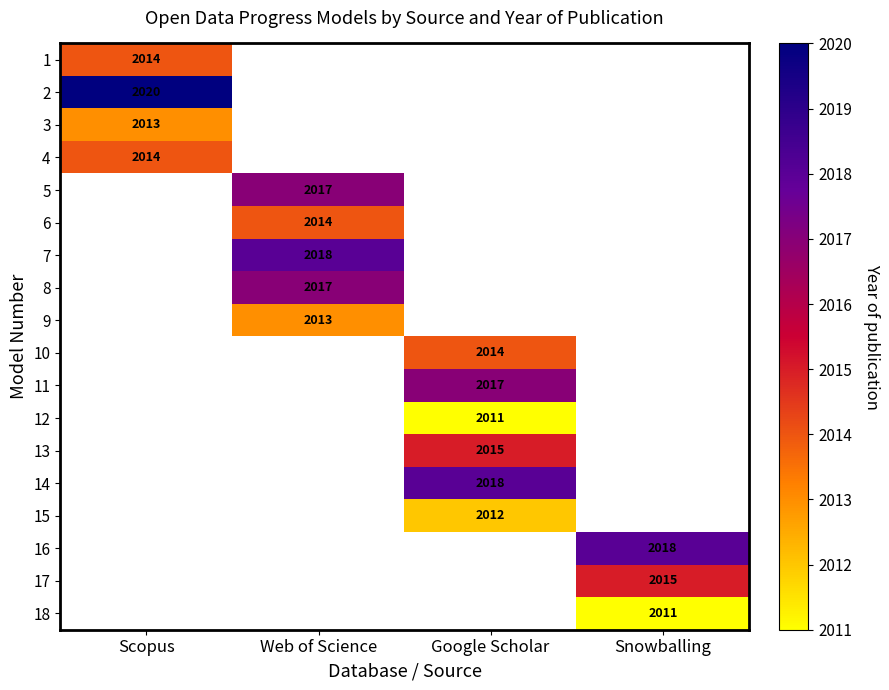

Is it true that 12 equals 2011 at Google Scholar?

True